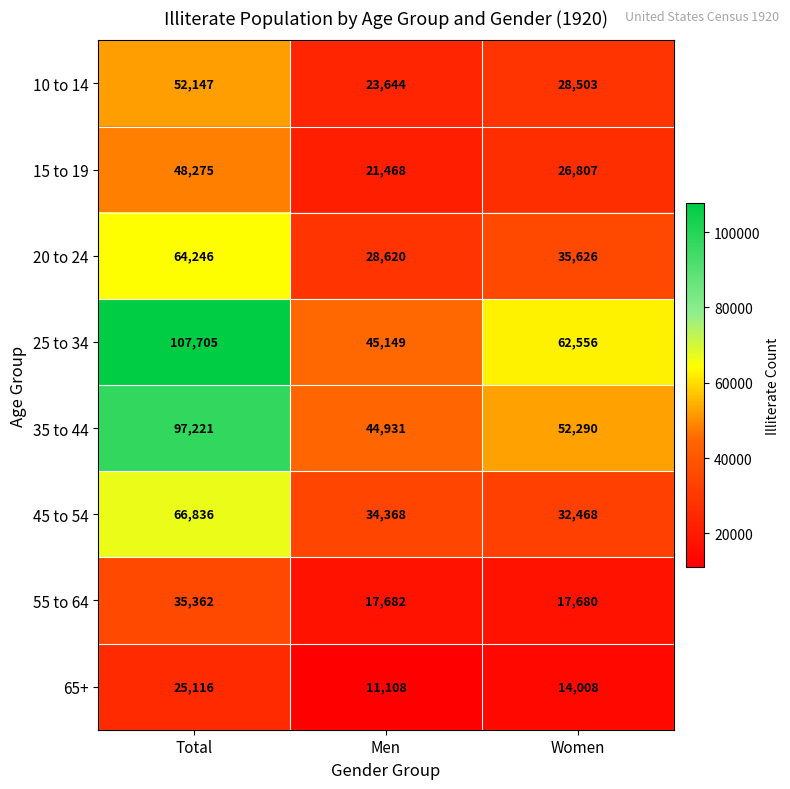

What is the average value of the 45 to 54 series?

44557